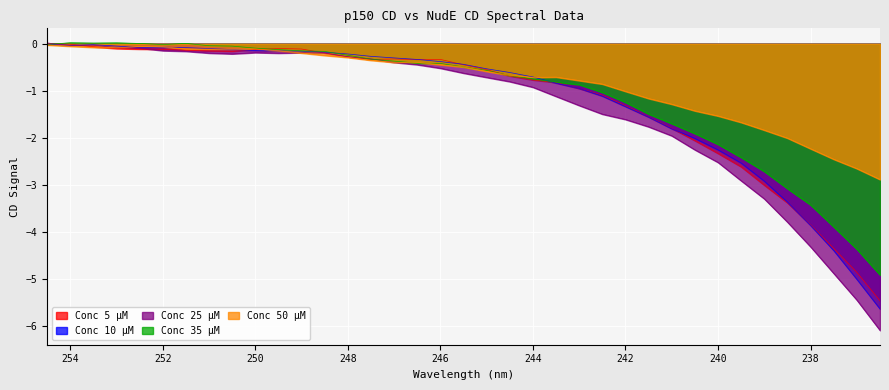

How many intersections are there between 50 and 10?

5